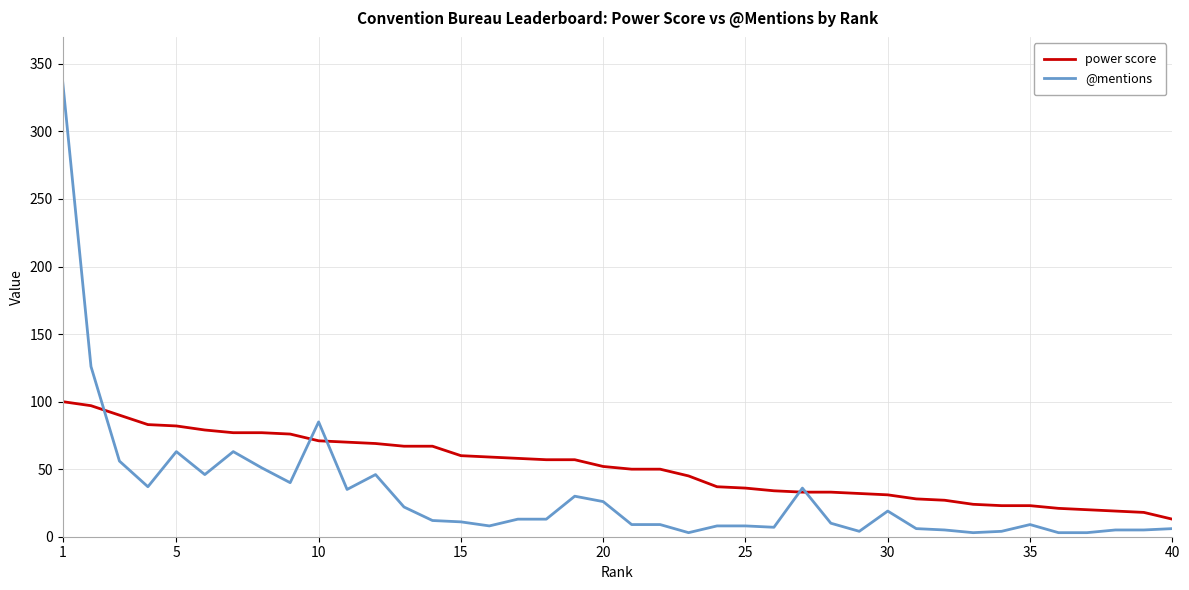

What is the maximum value shown in the chart?

338